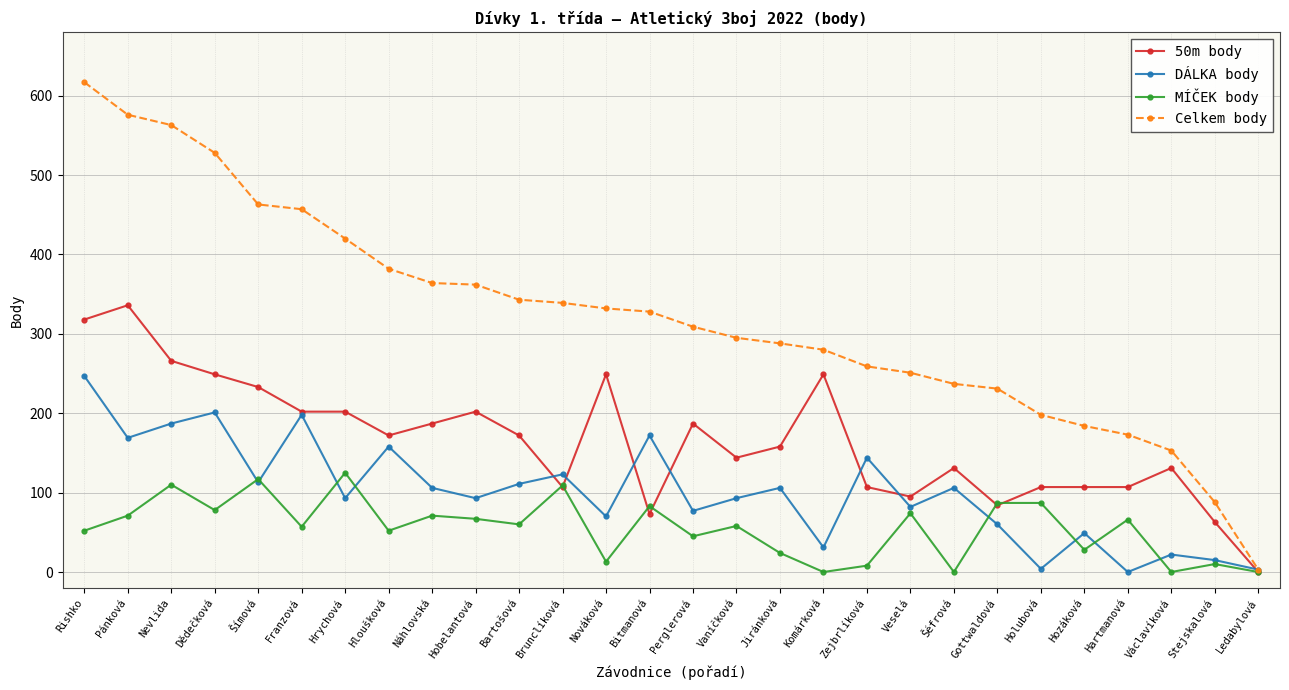

True or false: 50m body has more than 1 points higher than both neighbors.

True